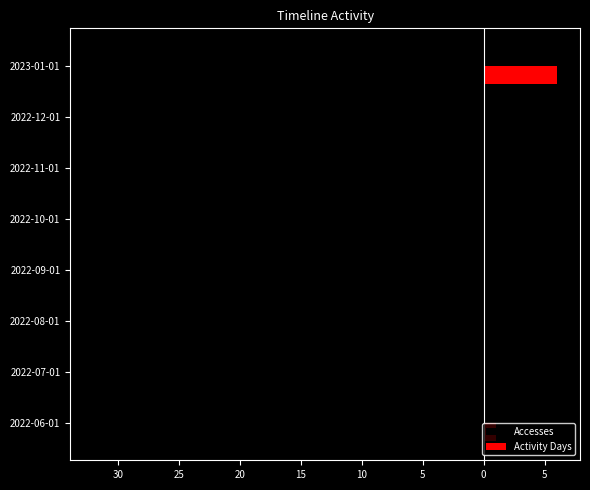

What are all the series names shown in the legend?

Accesses, Activity Days